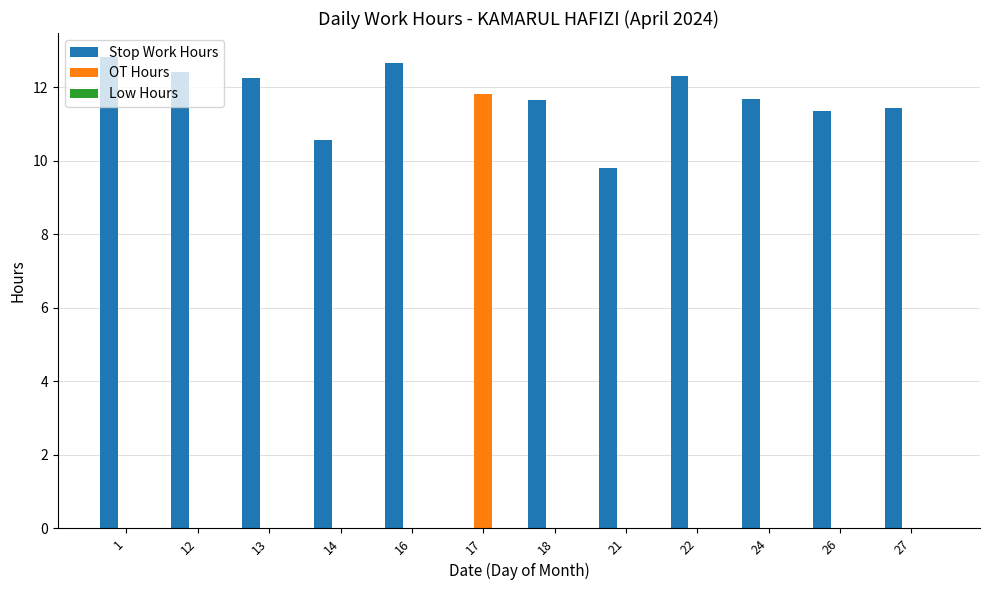

The value of Stop Work Hours at 13 is 12.2. True or false?

True